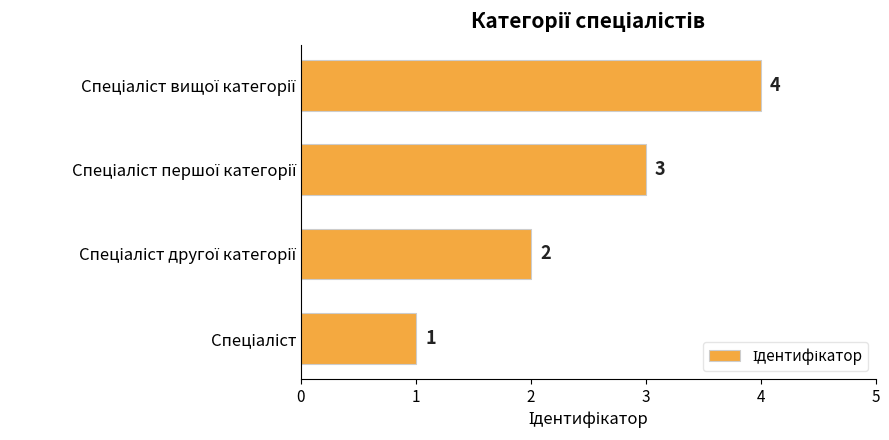

What is the sum of all values?

10